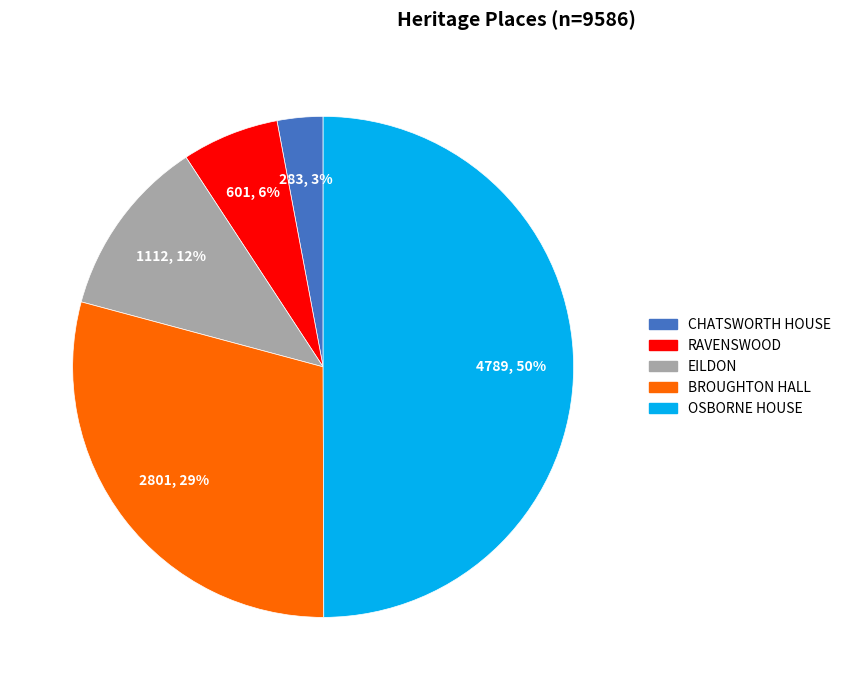

What is the largest slice in the pie chart?

OSBORNE HOUSE